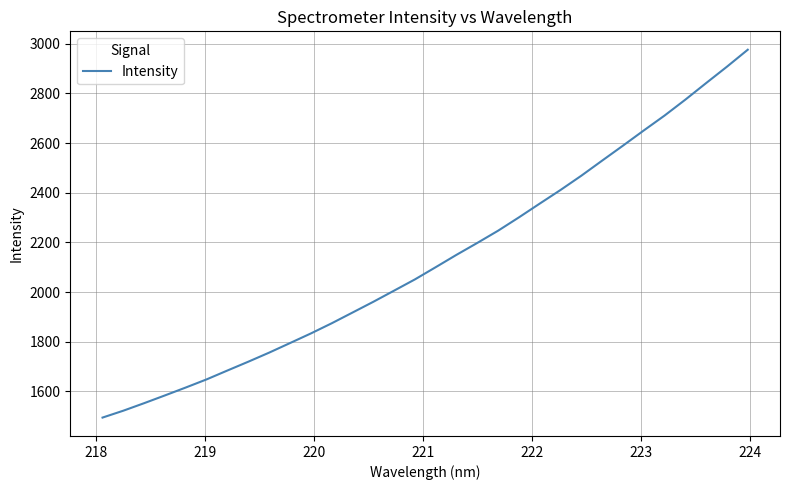

What is the maximum value shown in the chart?

2975.8